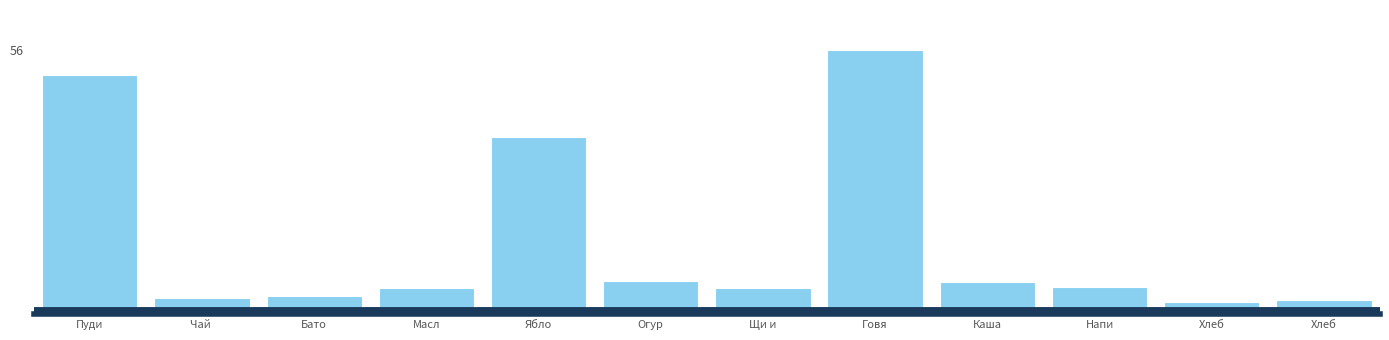

Are the bars horizontal?

No